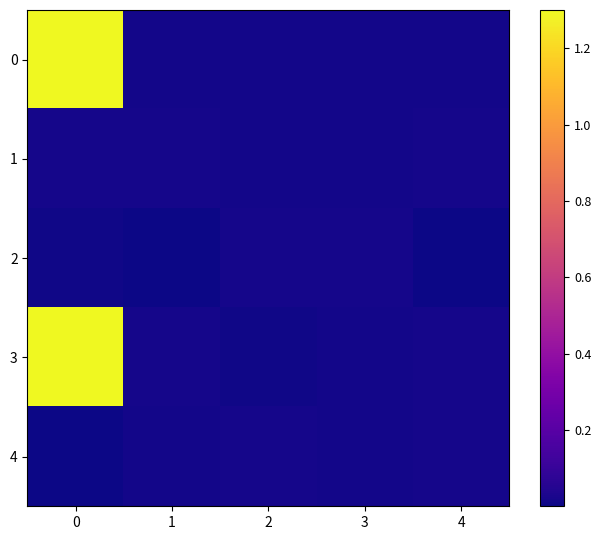

Reading left to right, transcribe all the data shown in this chart.

0: 0=1.3	1=0.0	2=0.0	3=0.0	4=0.0
1: 0=0.0	1=0.0	2=0.0	3=0.0	4=0.0
2: 0=0.0	1=0.0	2=0.0	3=0.0	4=0.0
3: 0=1.3	1=0.0	2=0.0	3=0.0	4=0.0
4: 0=0.0	1=0.0	2=0.0	3=0.0	4=0.0